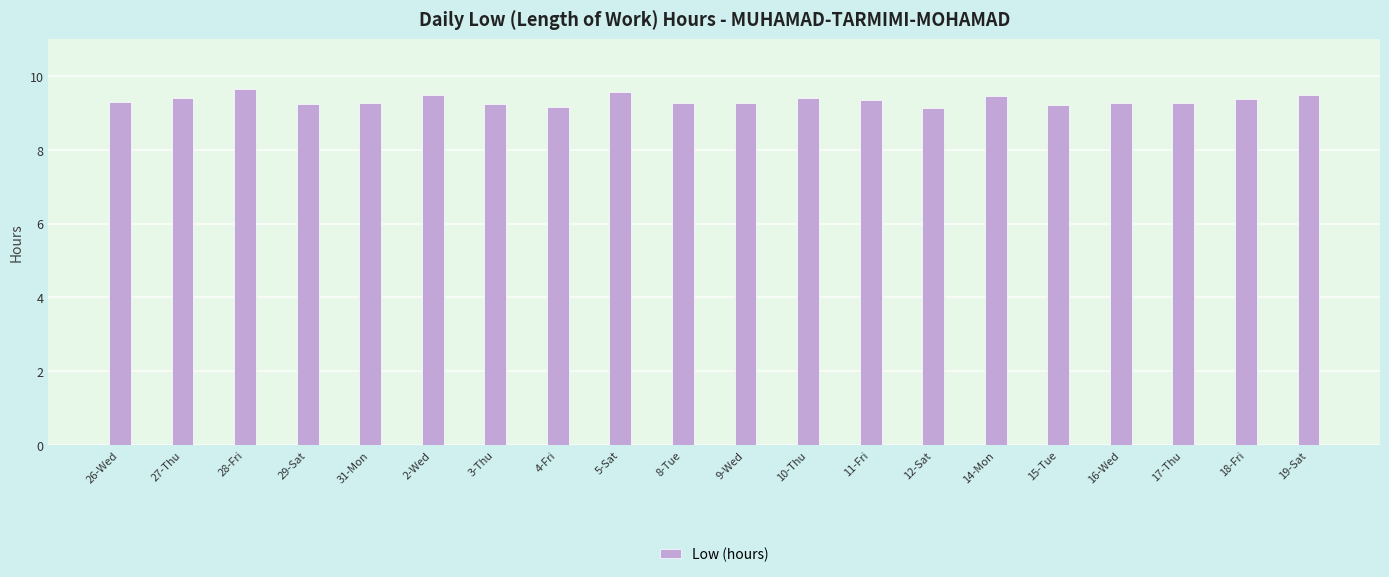

What is the label of the 1st bar from the right?

19-Sat